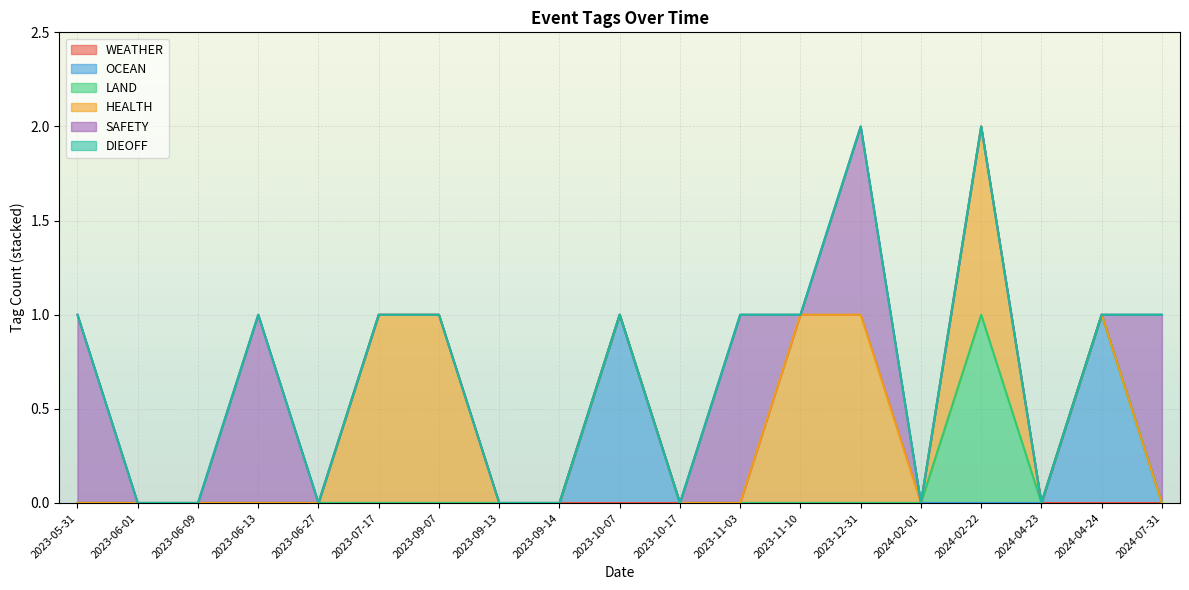

Reading right to left, extract all data points from this chart.

WEATHER: 0	0	0	0	0	0	0	0	0	0	0	0	0	0	0	0	0	0	0
OCEAN: 0	0	0	0	0	0	0	0	0	1	0	0	0	0	0	0	0	1	0
LAND: 0	0	0	0	0	0	0	0	0	0	0	0	0	0	0	1	0	0	0
HEALTH: 0	0	0	0	0	1	1	0	0	0	0	0	1	1	0	1	0	0	0
SAFETY: 1	0	0	1	0	0	0	0	0	0	0	1	0	1	0	0	0	0	1
DIEOFF: 0	0	0	0	0	0	0	0	0	0	0	0	0	0	0	0	0	0	0